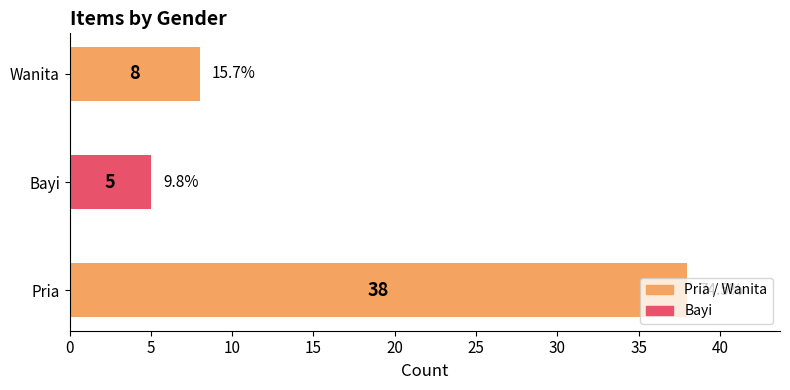

Read the value at Pria.

38